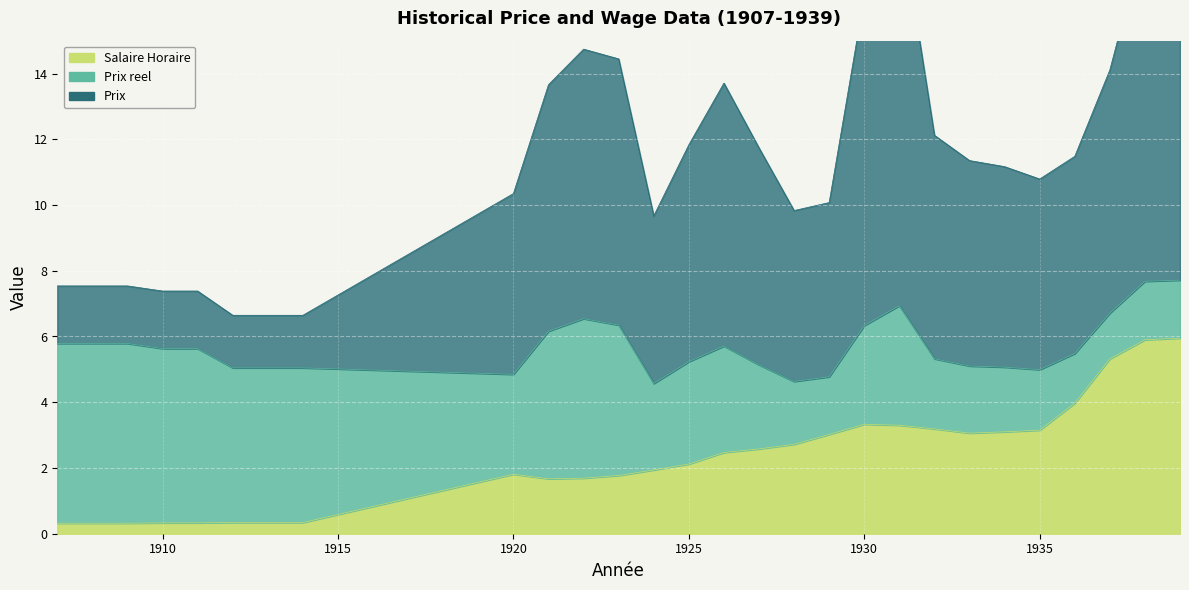

What is the difference between the Prix values at 1927 and 1930?

4.6